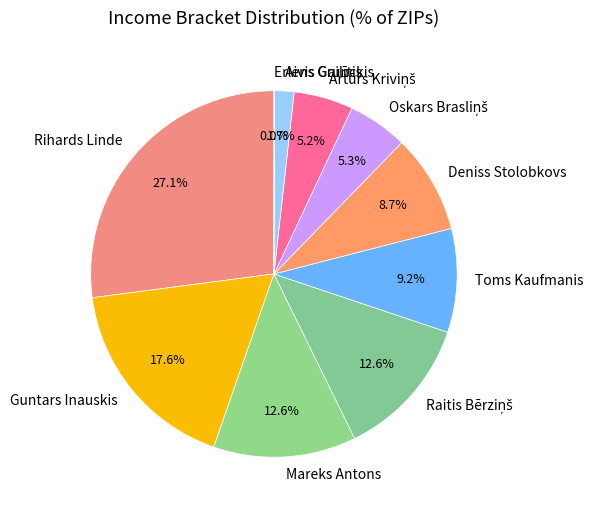

Which slice is the largest?

Rihards Linde